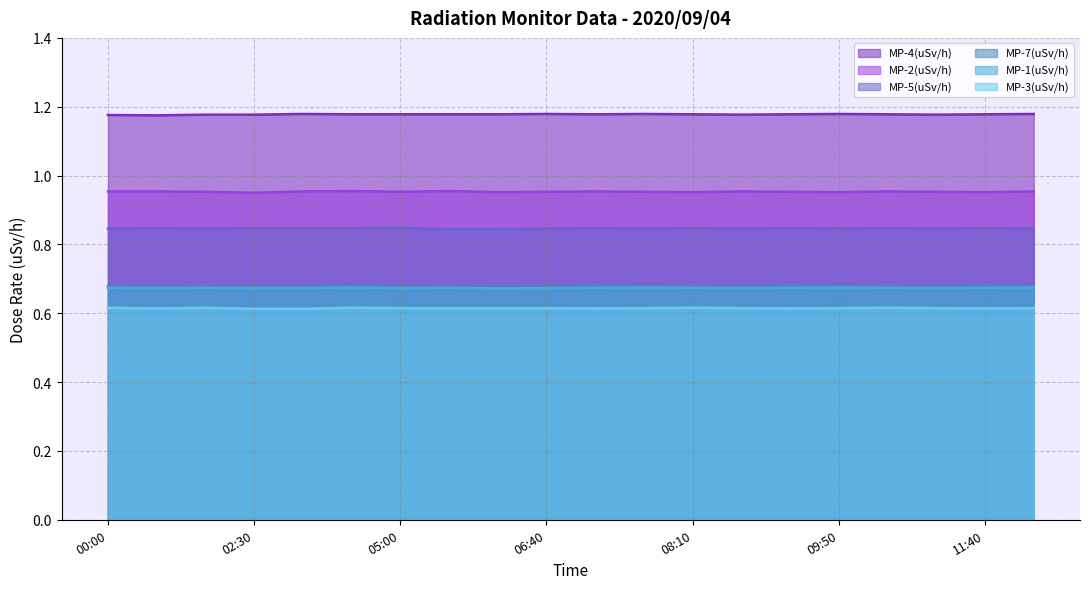

What position from the left is 05:00?

7